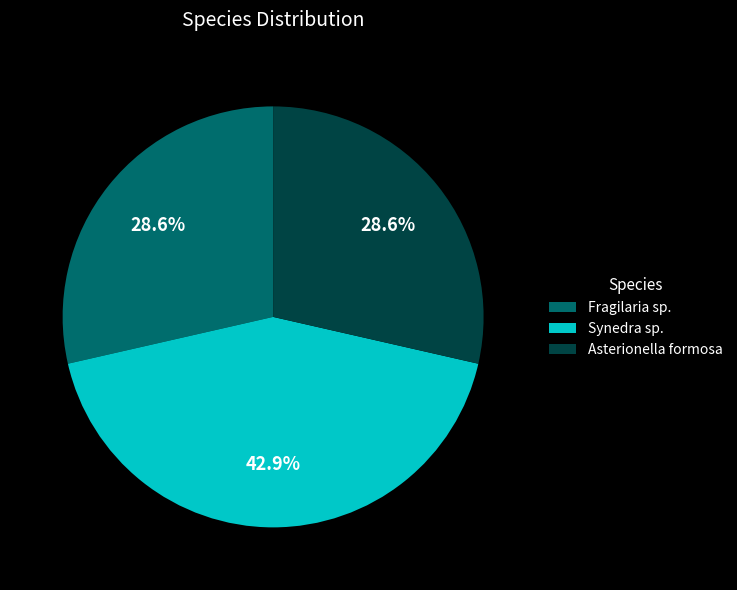

Does any single category account for the majority?

No